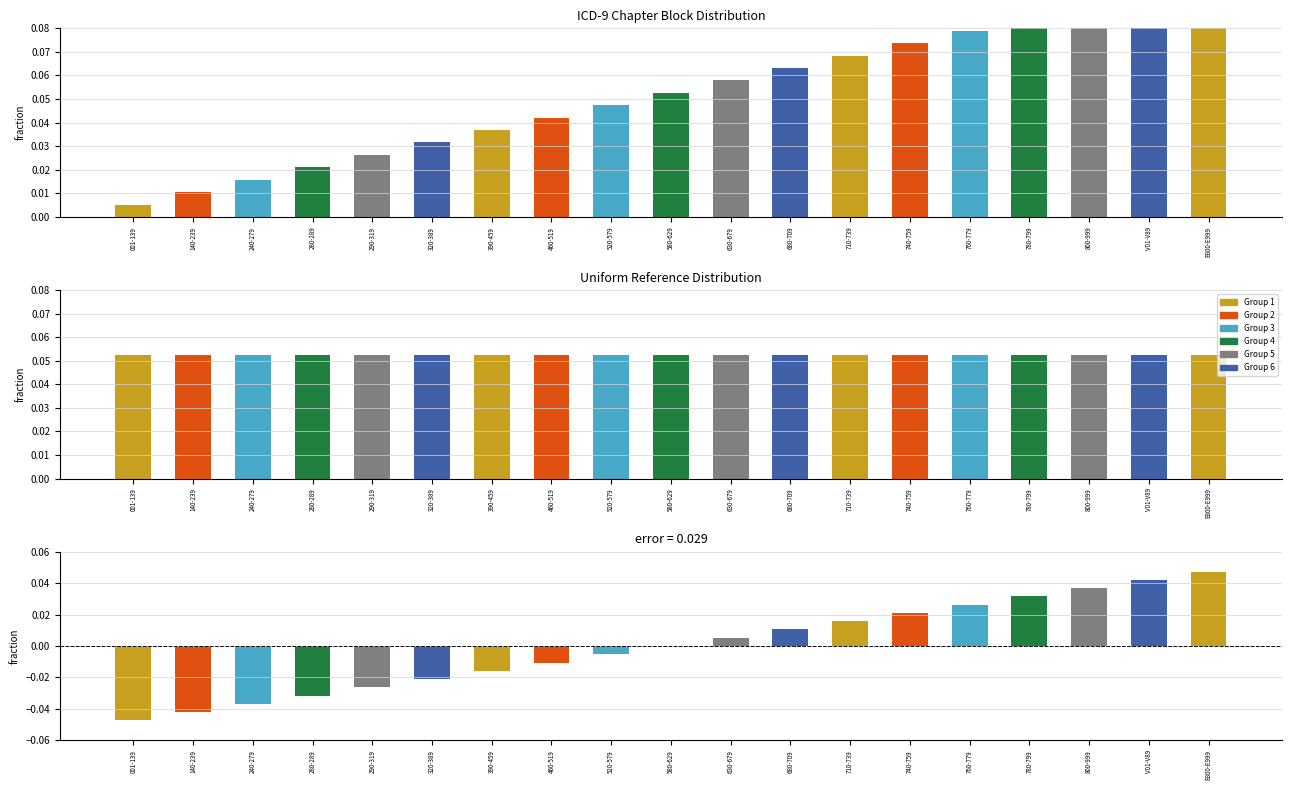

What is the difference between the values at 280-289 and V01-V89?

0.1